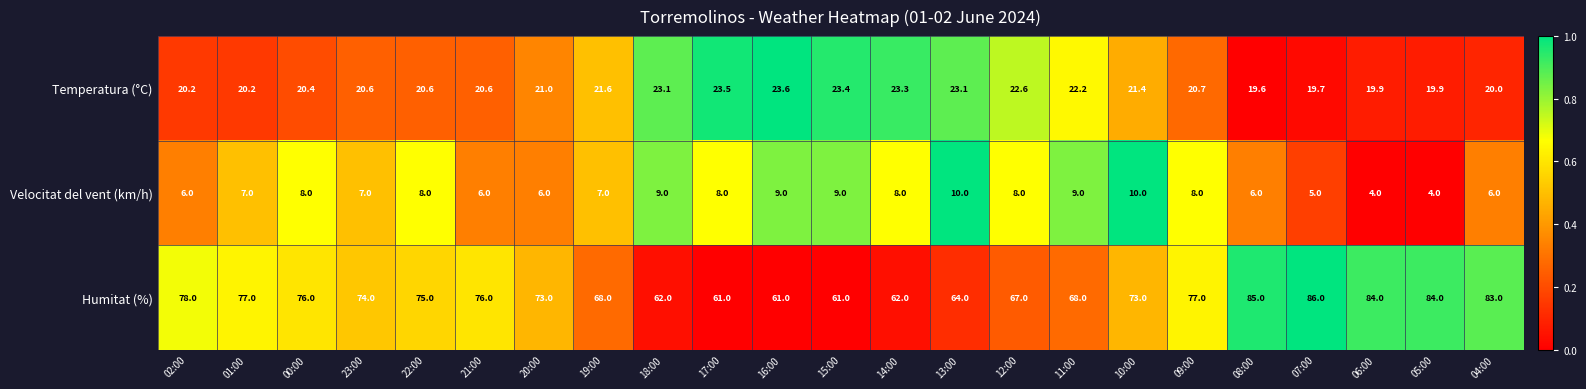

Which series has the largest total across all categories?

Humitat (%)